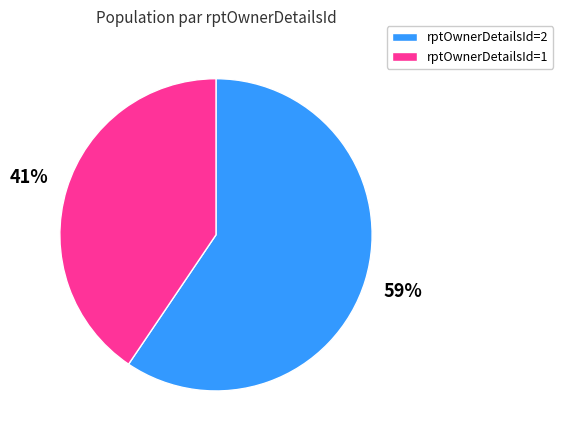

Does any single category account for the majority?

Yes